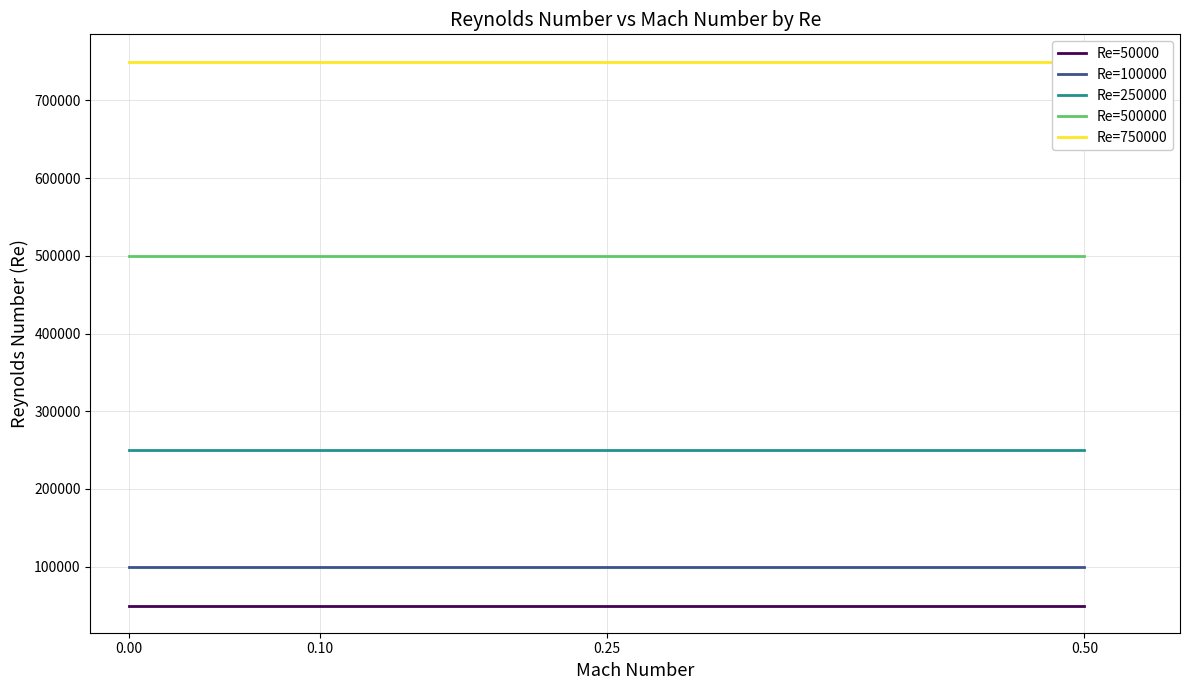

True or false: Re=50000 and Re=250000 intersect in this chart.

False